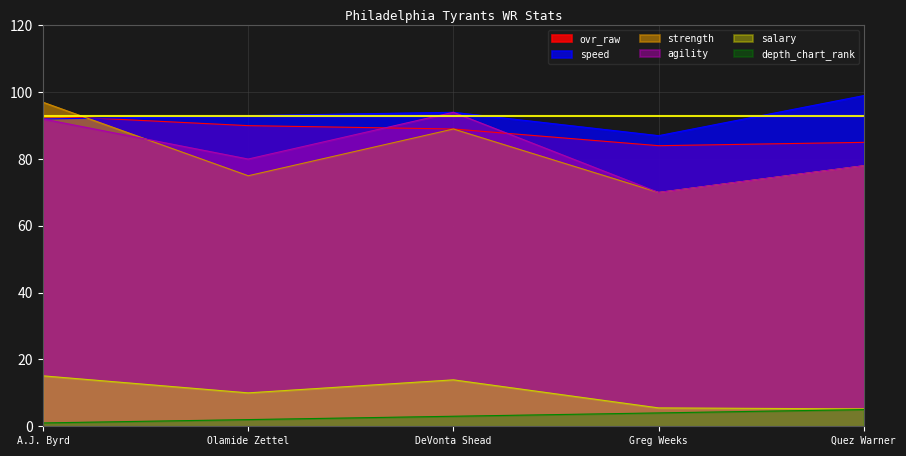

How many interior local valleys does the ovr_raw series have?

1